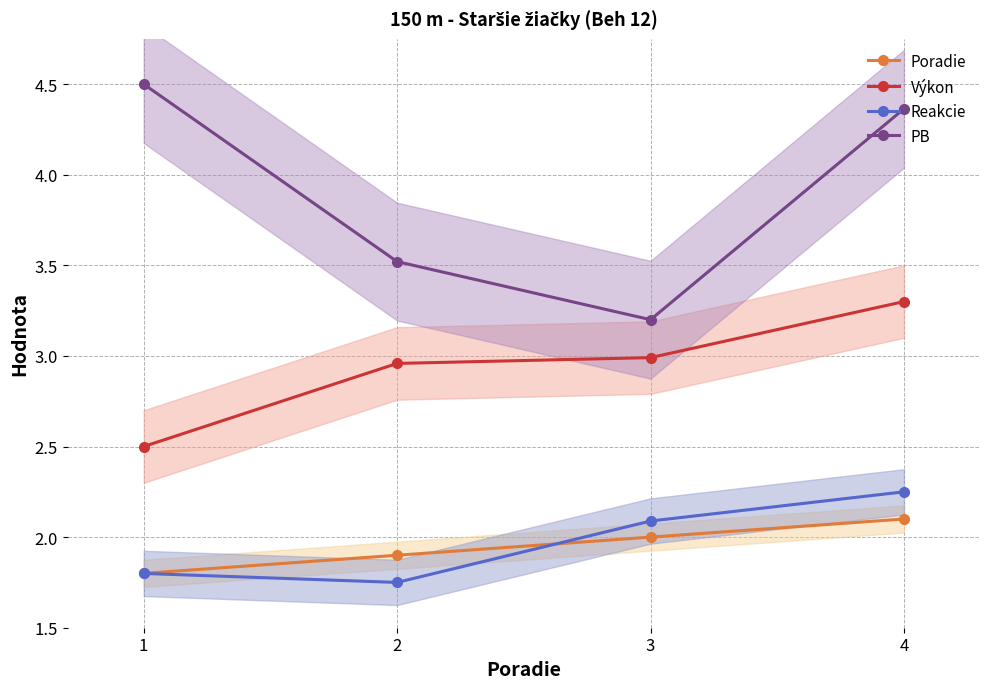

What is the value of the Reakcie point at the 2nd from the left?

1.8